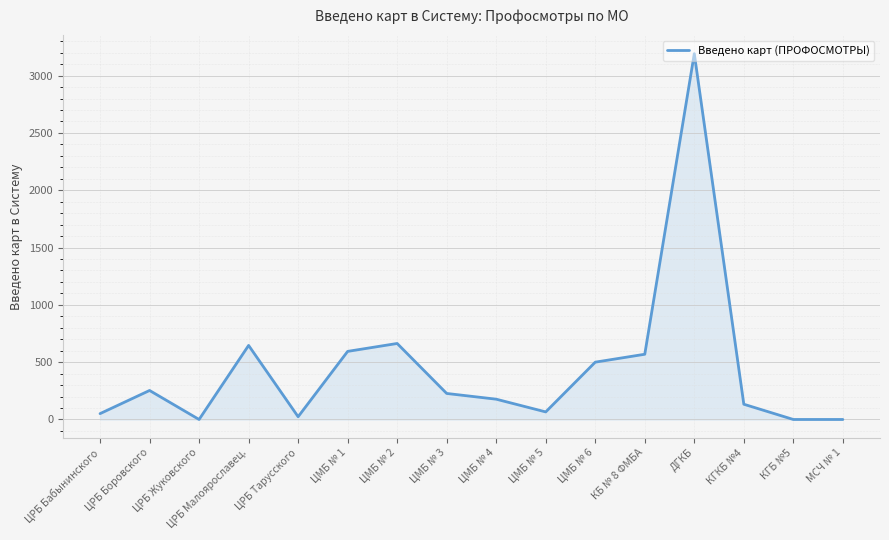

What is the ratio of the value at ДГКБ to the value at ЦМБ № 2?

4.8